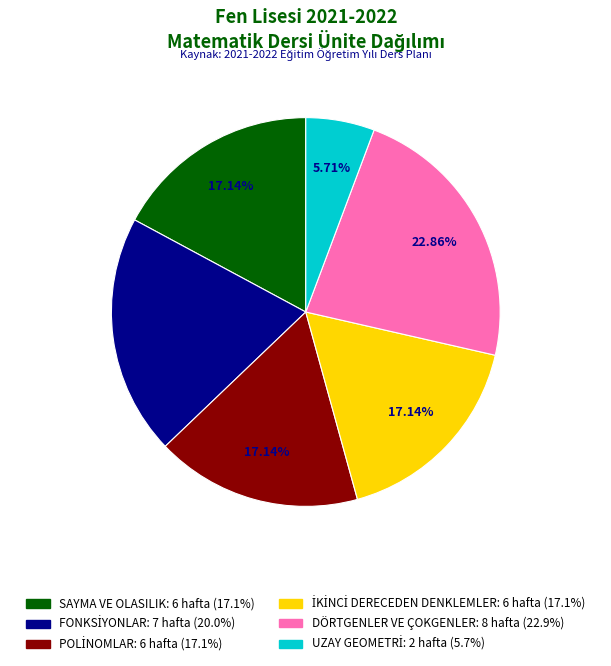

Is there any slice that represents more than half of the pie?

No